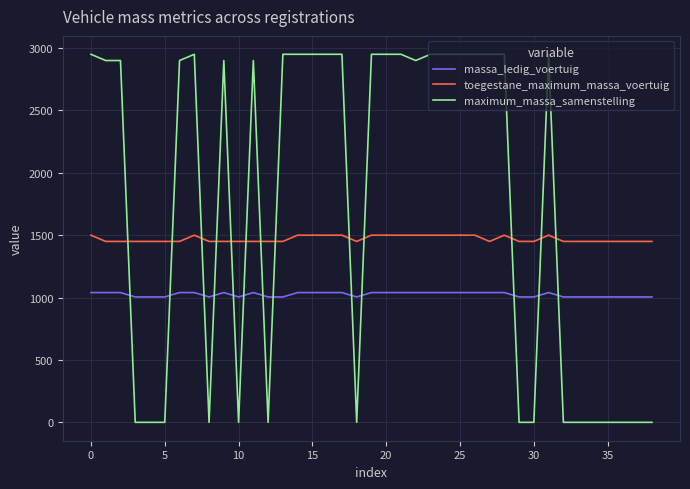

Which series has the largest range (max minus min)?

maximum_massa_samenstelling